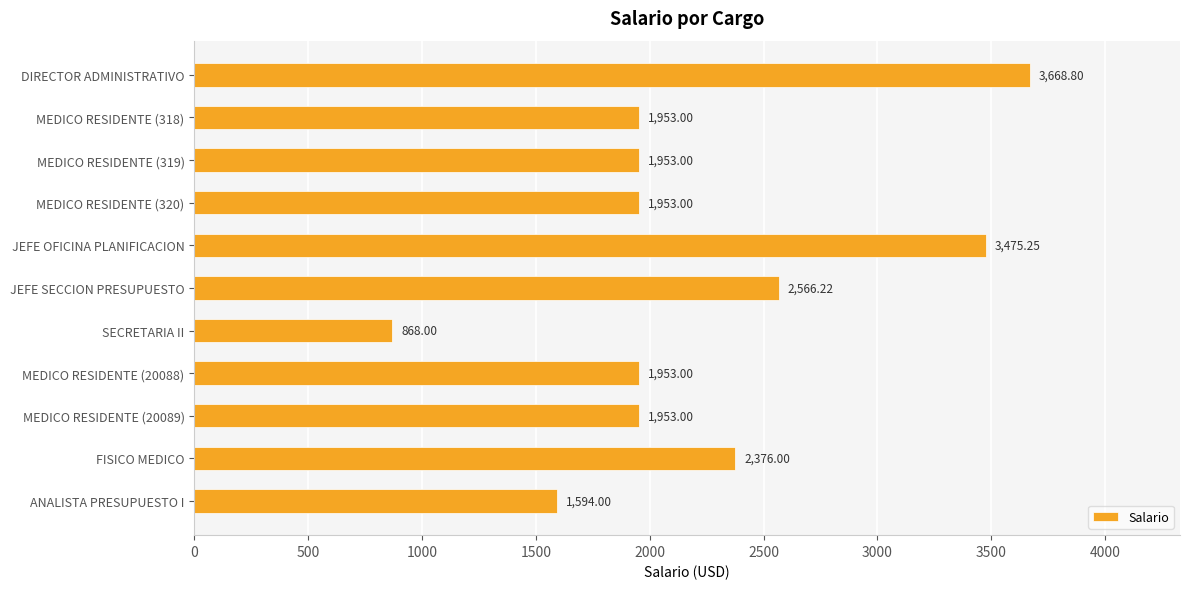

What is the greatest value displayed?

3668.8